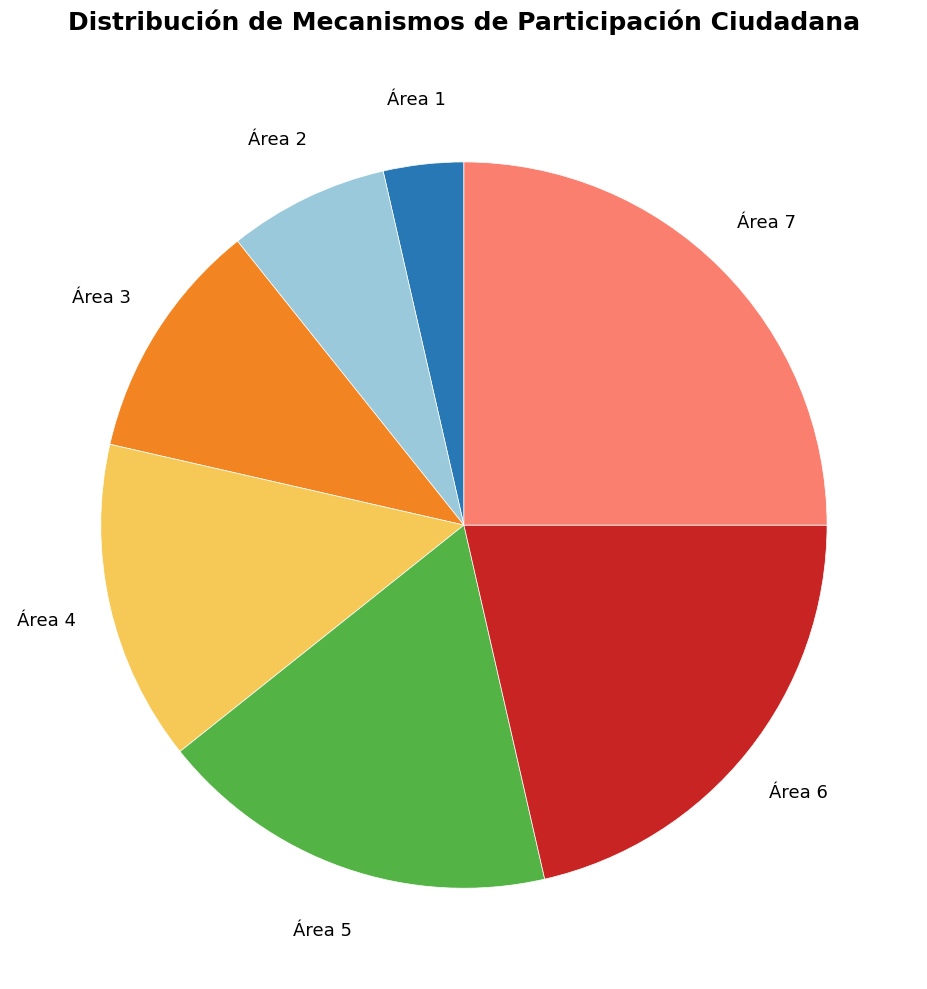

What is the smallest slice in the pie chart?

Área 1